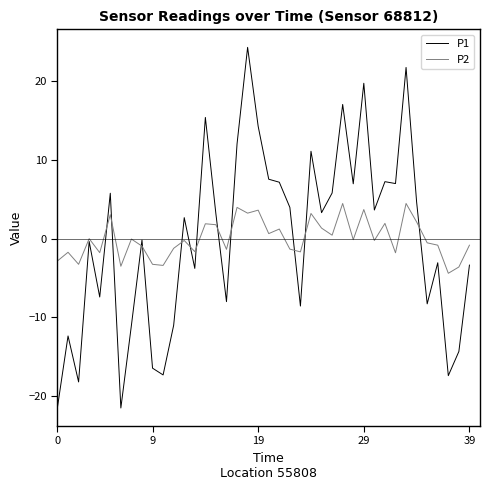

List the series in order of their peak value, lowest first.

P2, P1